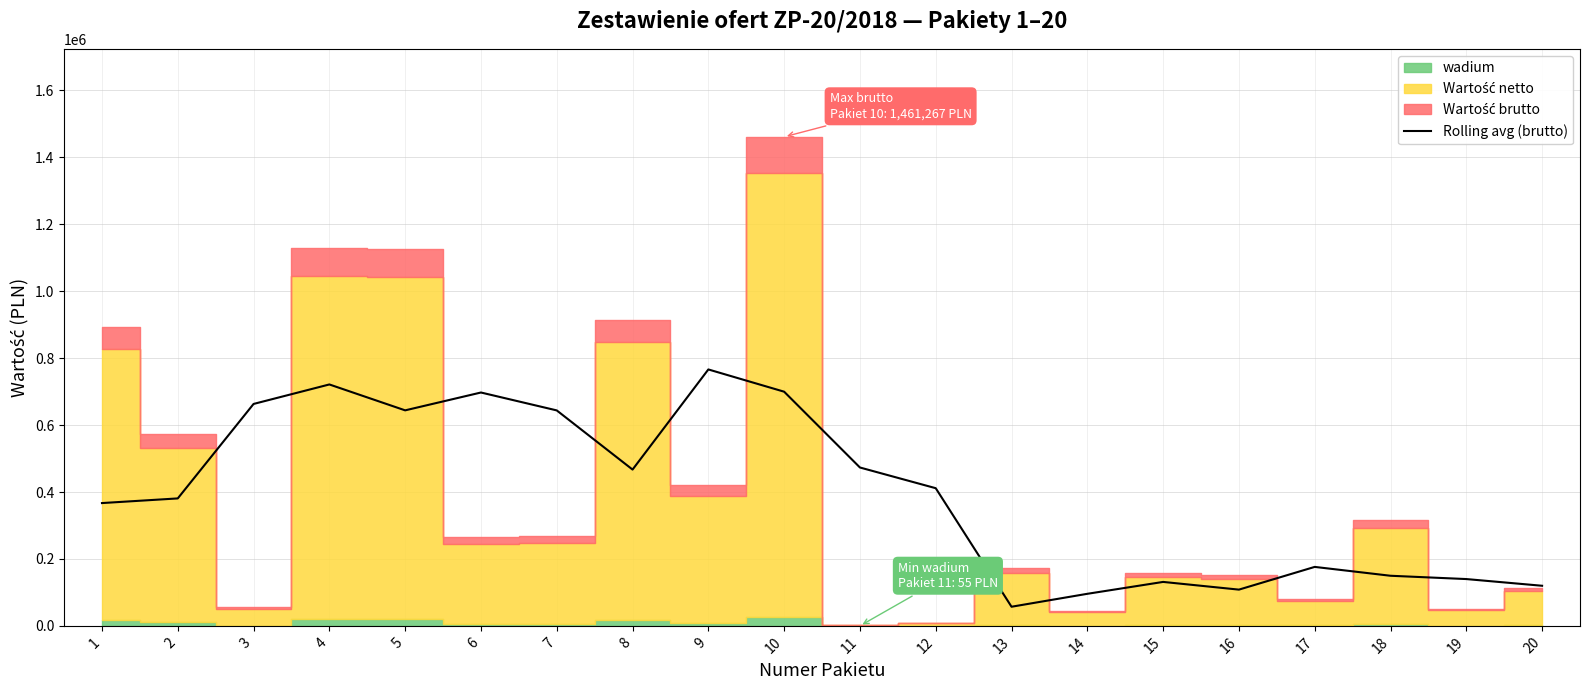

What is the maximum value for Rolling avg (brutto)?

766239.9